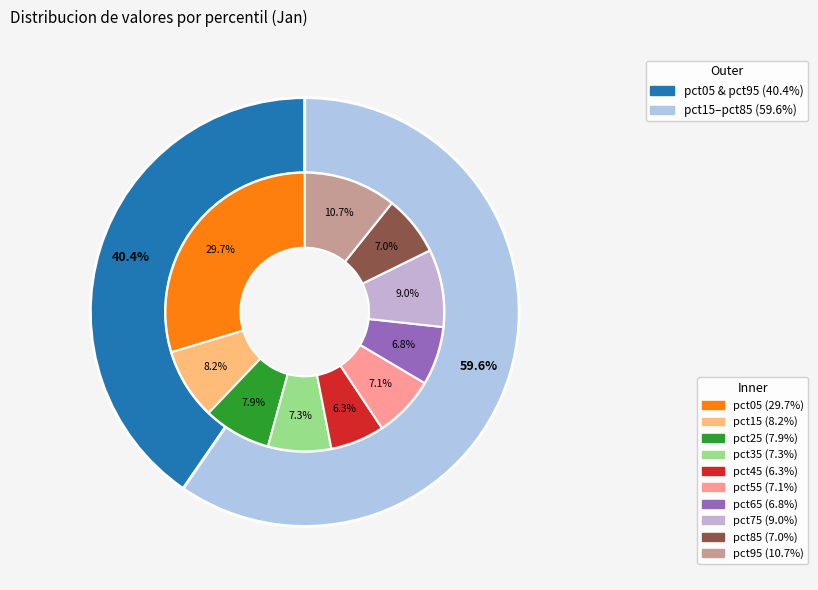

To the nearest percent, what is the difference between the largest and smallest slice percentages?

23%